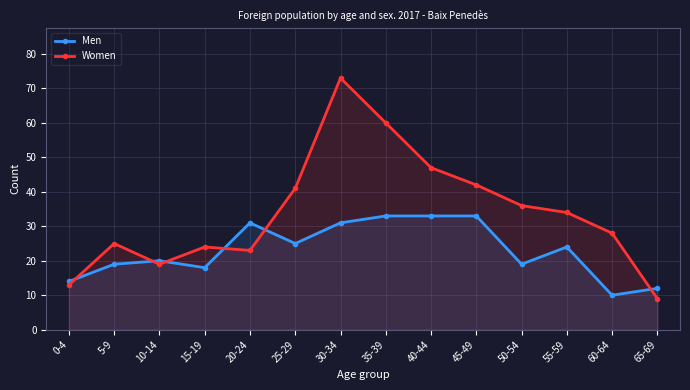

What is the difference between the Women values at 0-4 and 40-44?

34